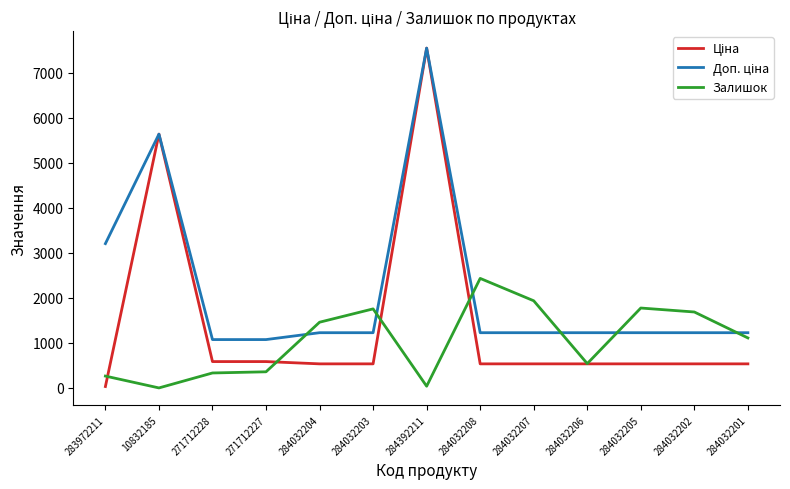

Between 283972211 and 284032208, which series saw the biggest shift?

Залишок